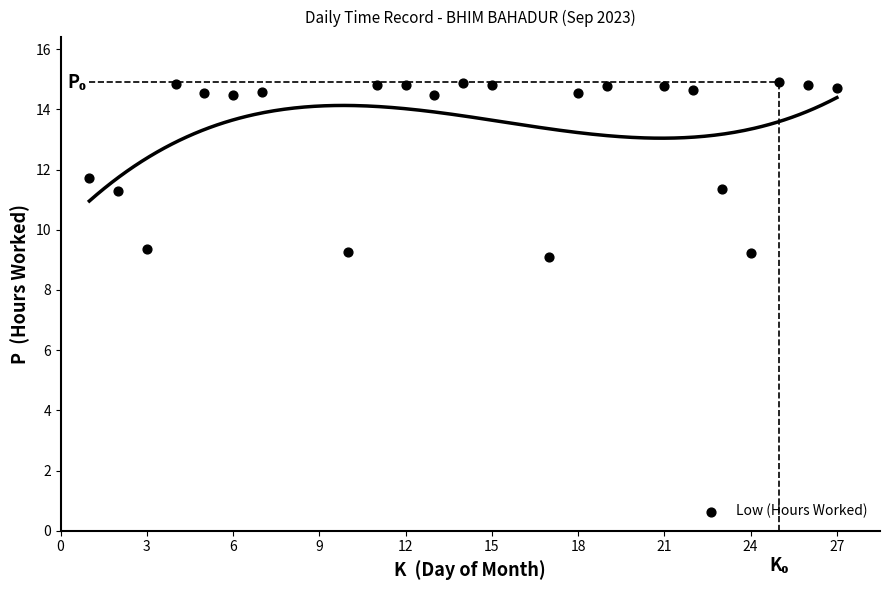

What Y value in the scatter plot is closest to 12?

11.7